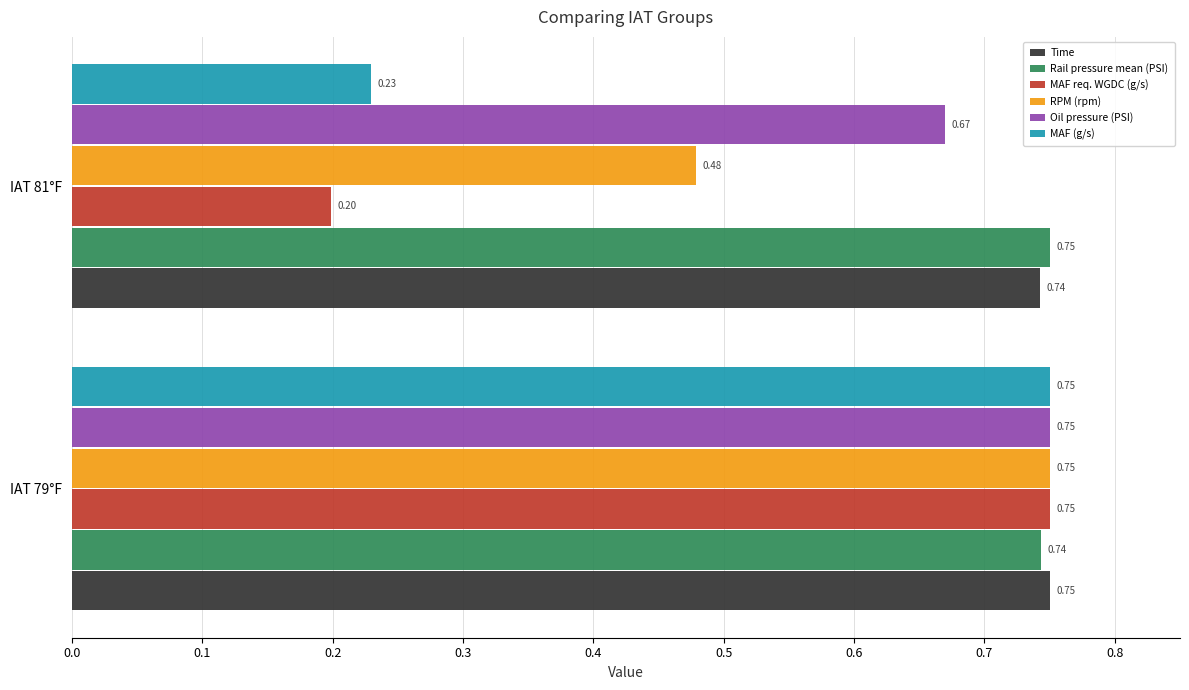

At how many categories does at least one series exceed 0?

2